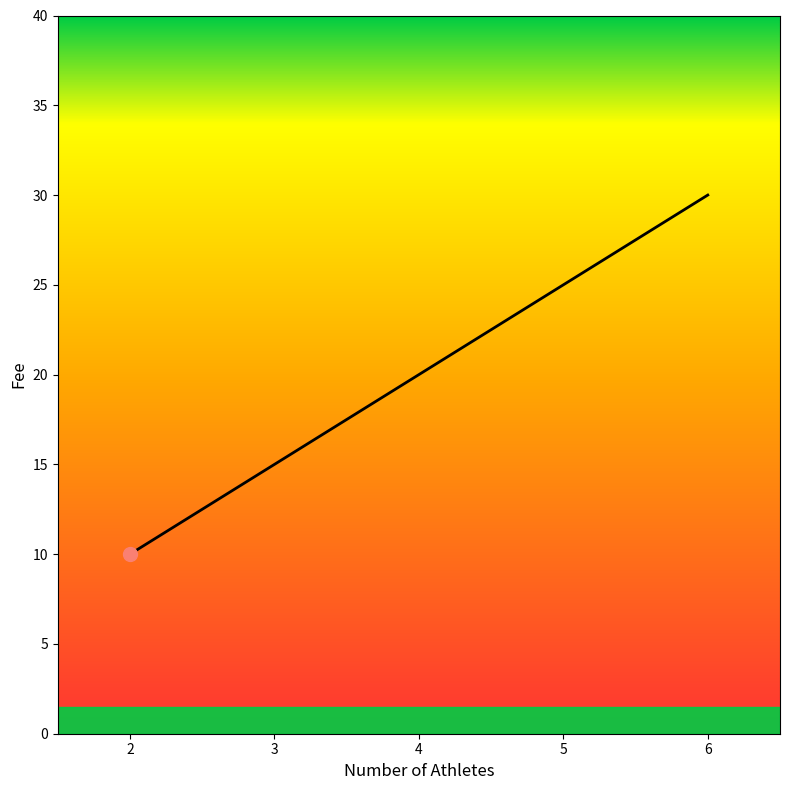

What is the maximum value shown in the chart?

30.0